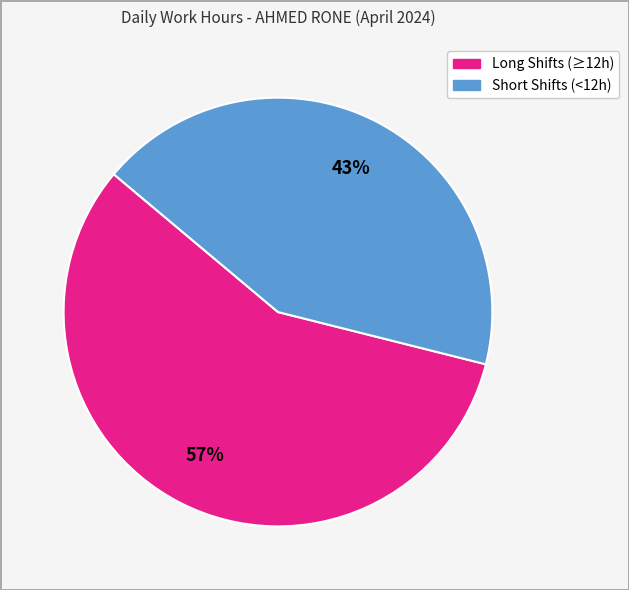

To the nearest percent, what is the average slice percentage?

50%